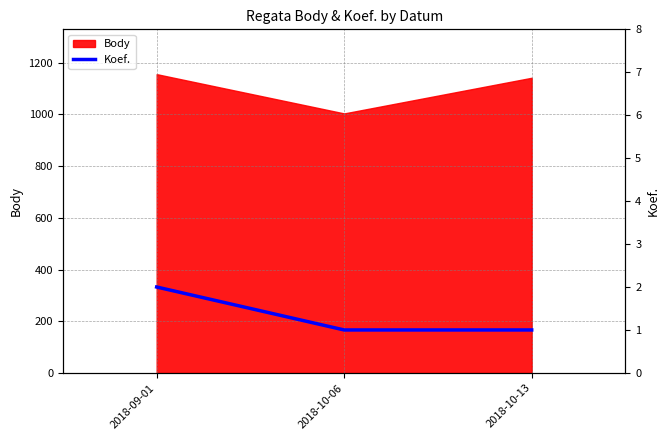

What is the label of the 2nd point from the left?

2018-10-06